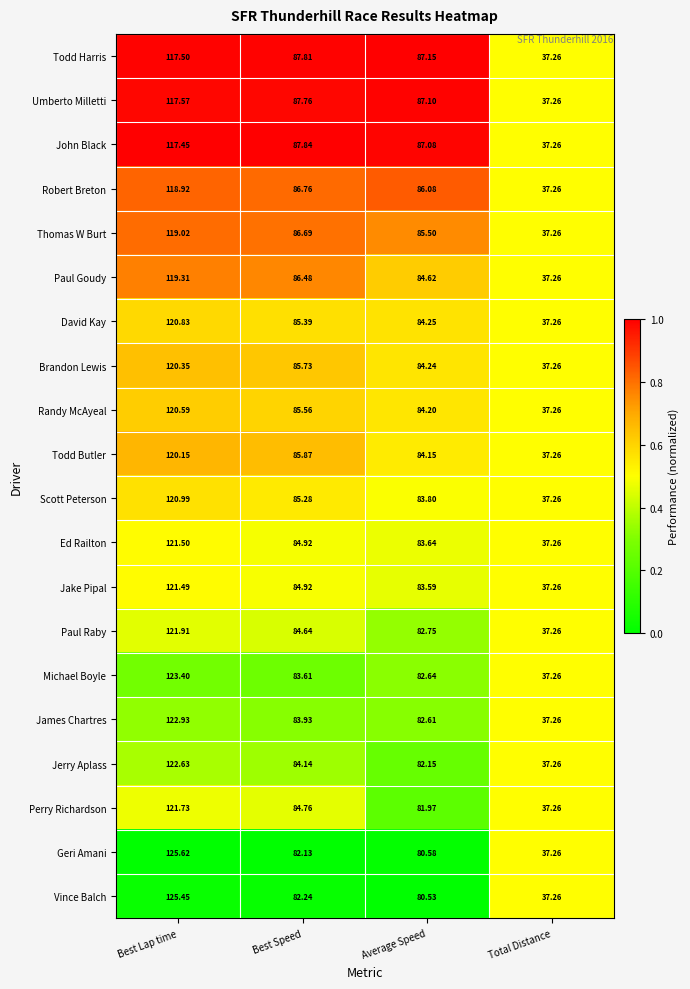

At which label is Paul Raby closest to 79?

Average Speed